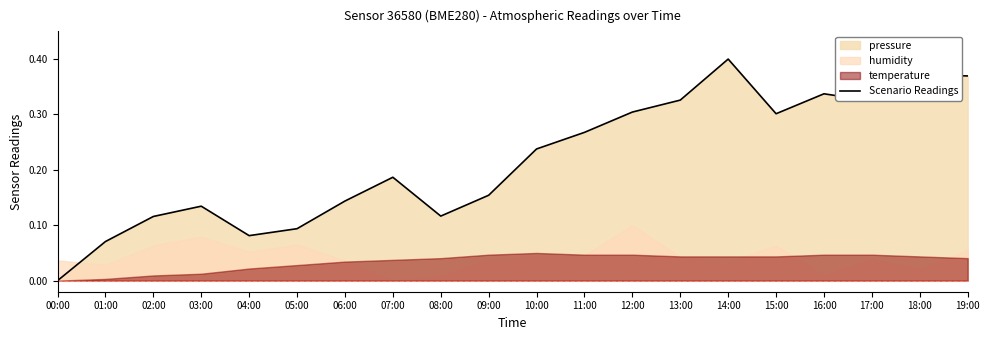

At which label is the value closest to 0?

00:00